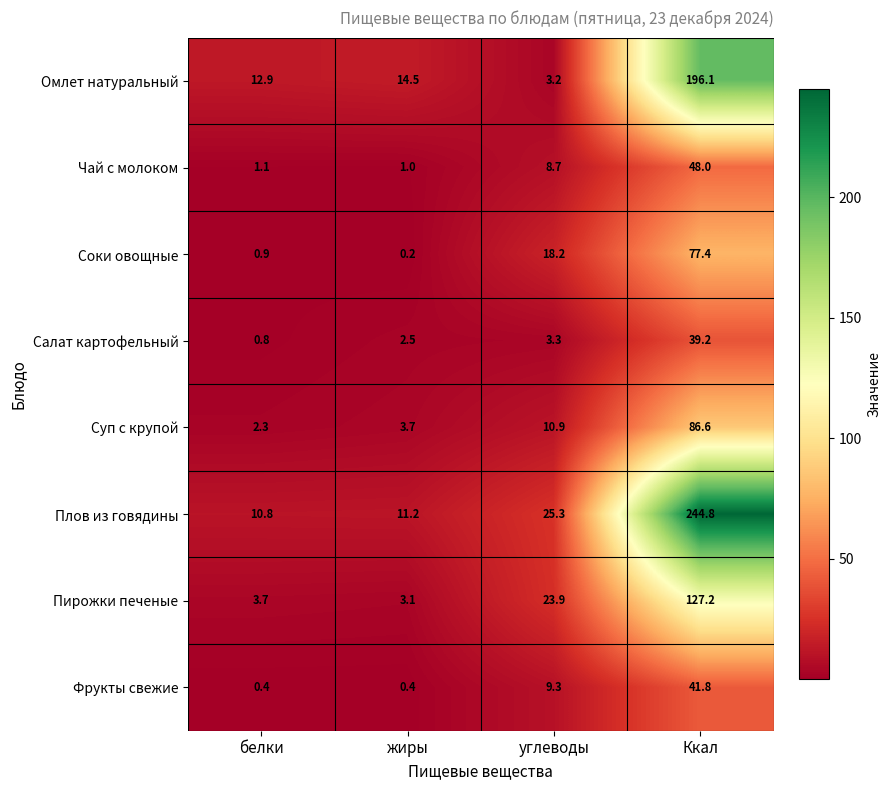

List the labels in order of Суп с крупой value, largest first.

Ккал, углеводы, жиры, белки